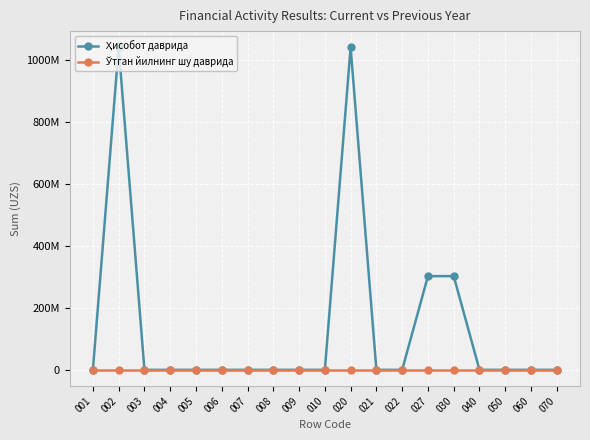

Is this an area chart (filled region under the line)?

No